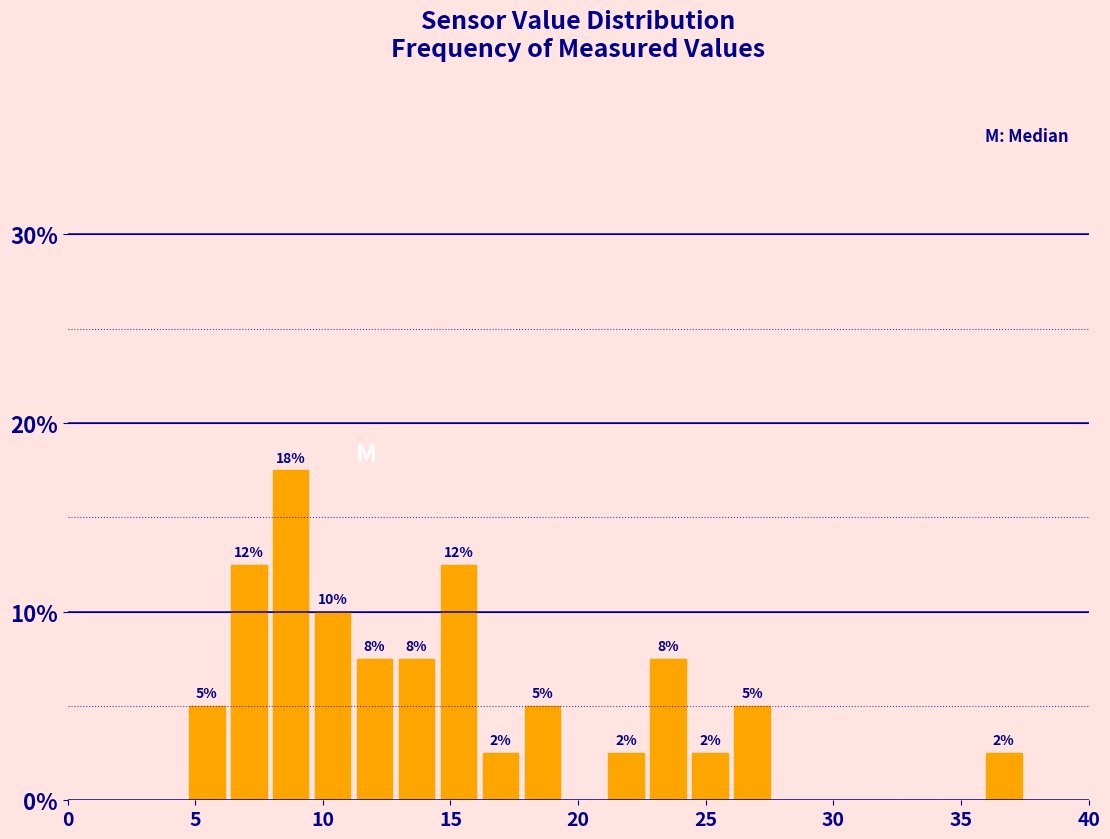

Read against the x-axis, roughly where is the centre of the tallest bar?

8.5